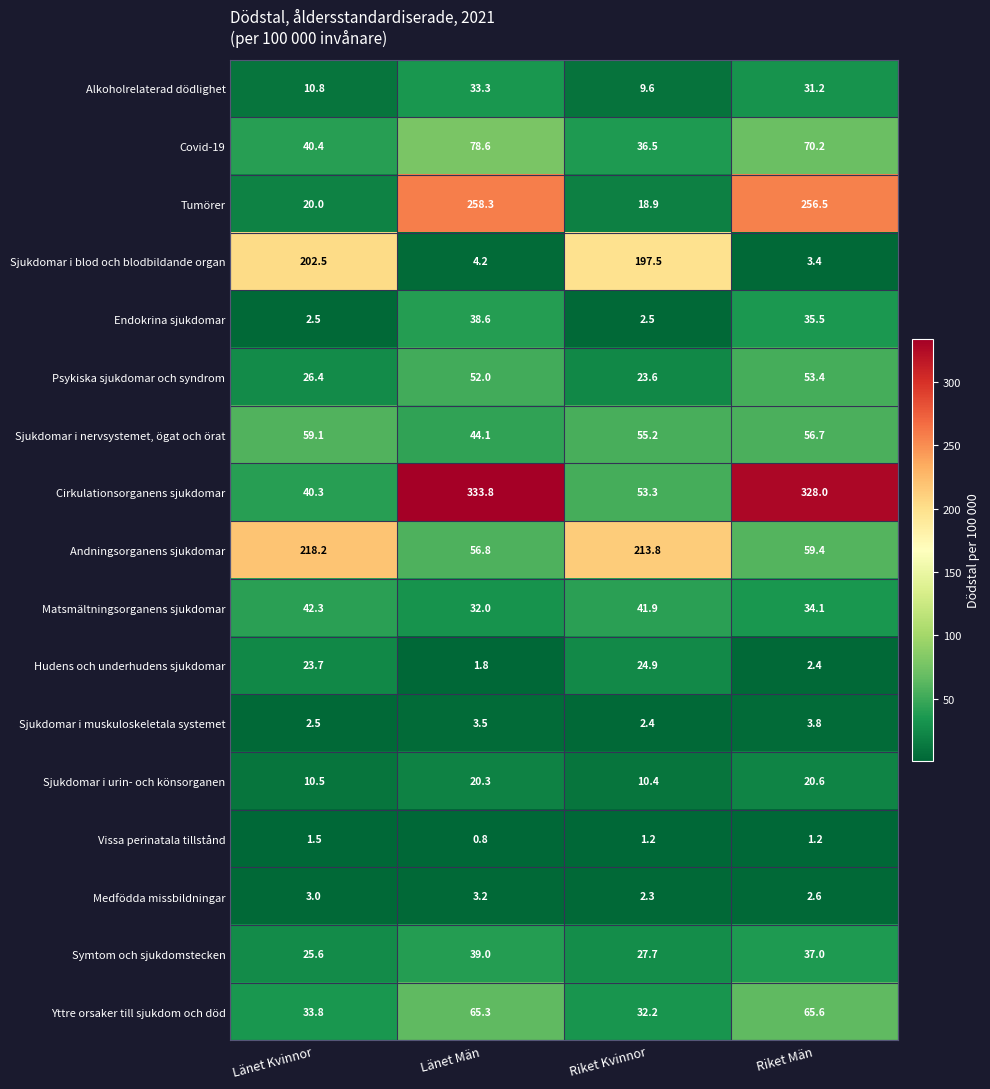

What is the difference between the second highest and second lowest values in the Sjukdomar i nervsystemet, ögat och örat series?

1.5